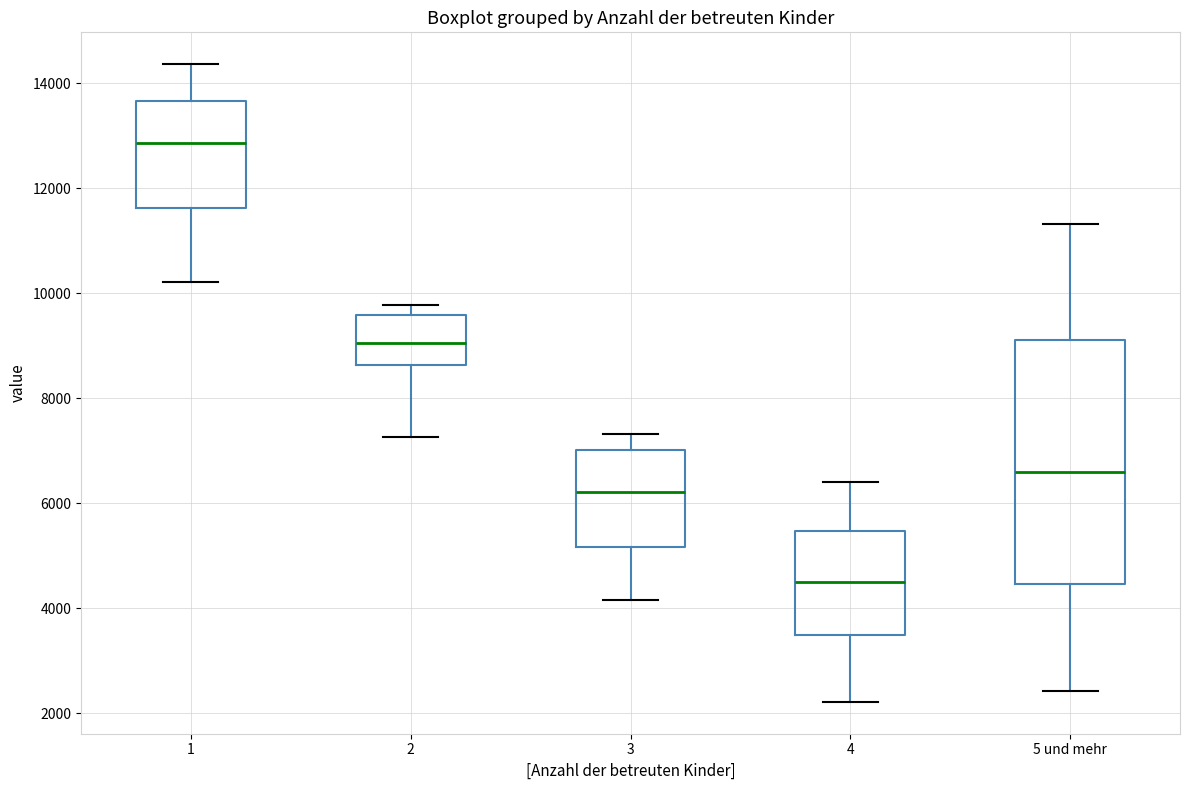

Comparing the boxes themselves (not the whiskers), which one is the tallest?

5 und mehr